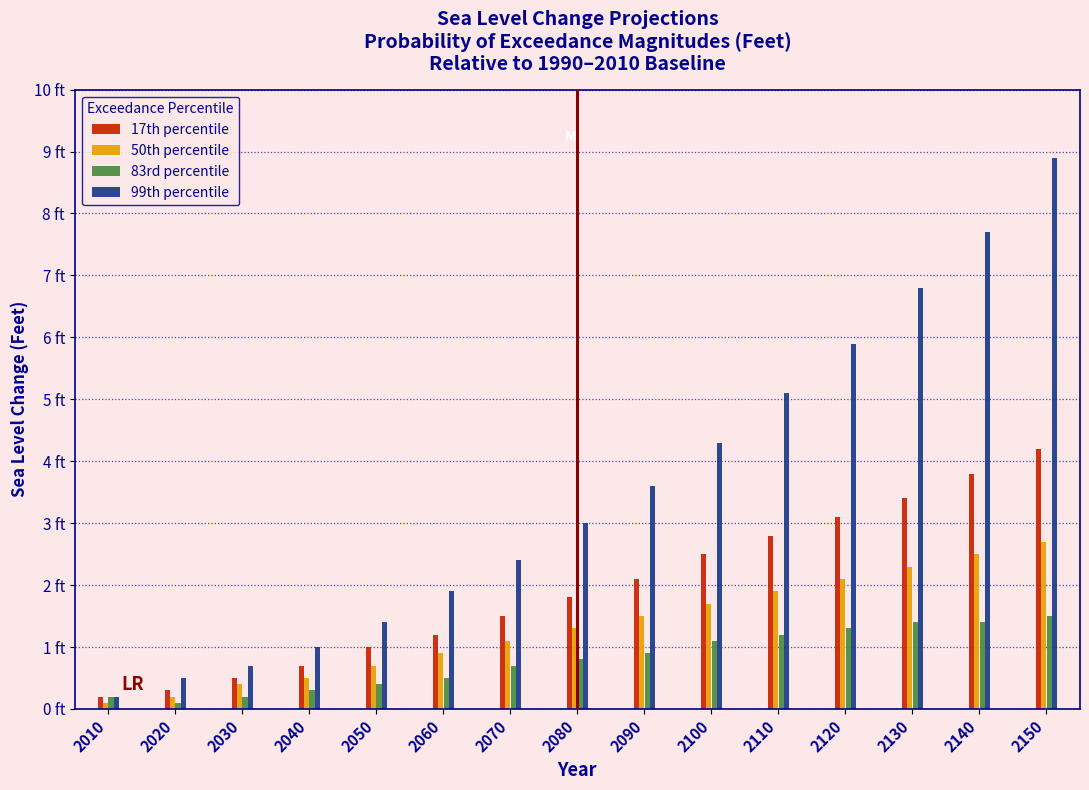

What are all the series names shown in the legend?

17th percentile, 50th percentile, 83rd percentile, 99th percentile